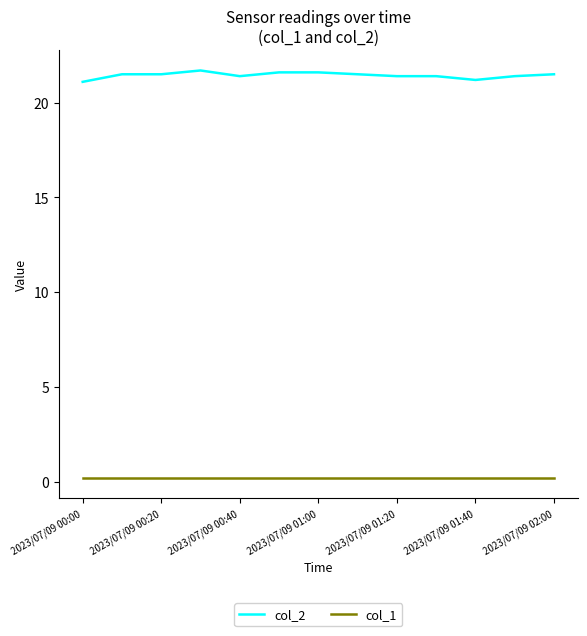

Which series has the largest range (max minus min)?

col_2